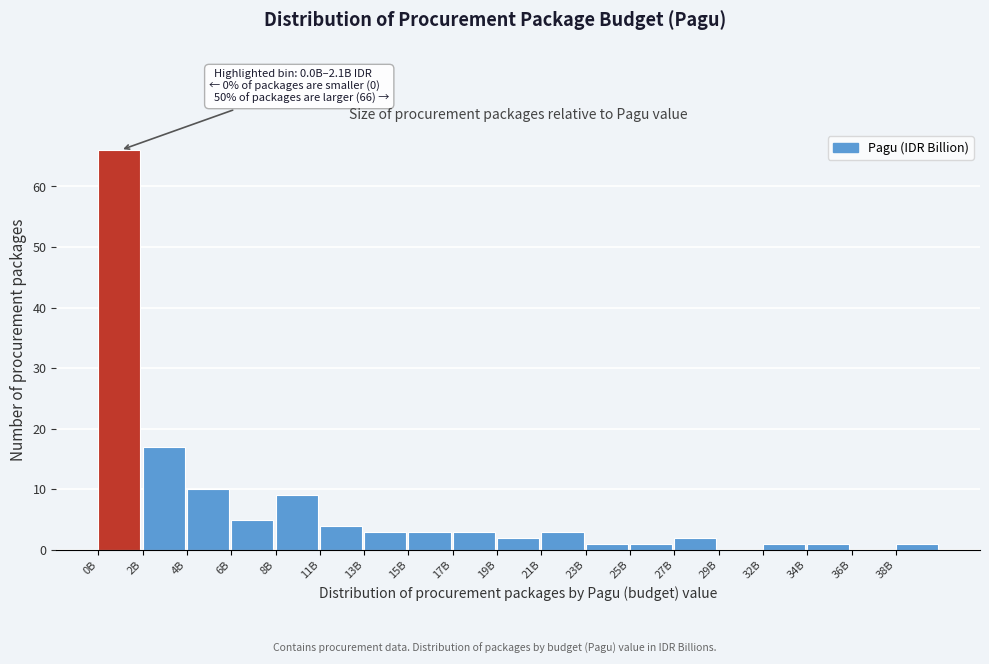

Reading left to right, extract all data points from this chart.

0B=66	2B=17	4B=10	6B=5	8B=9	11B=4	13B=3	15B=3	17B=3	19B=2	21B=3	23B=1	25B=1	27B=2	29B=0	32B=1	34B=1	36B=0	38B=1